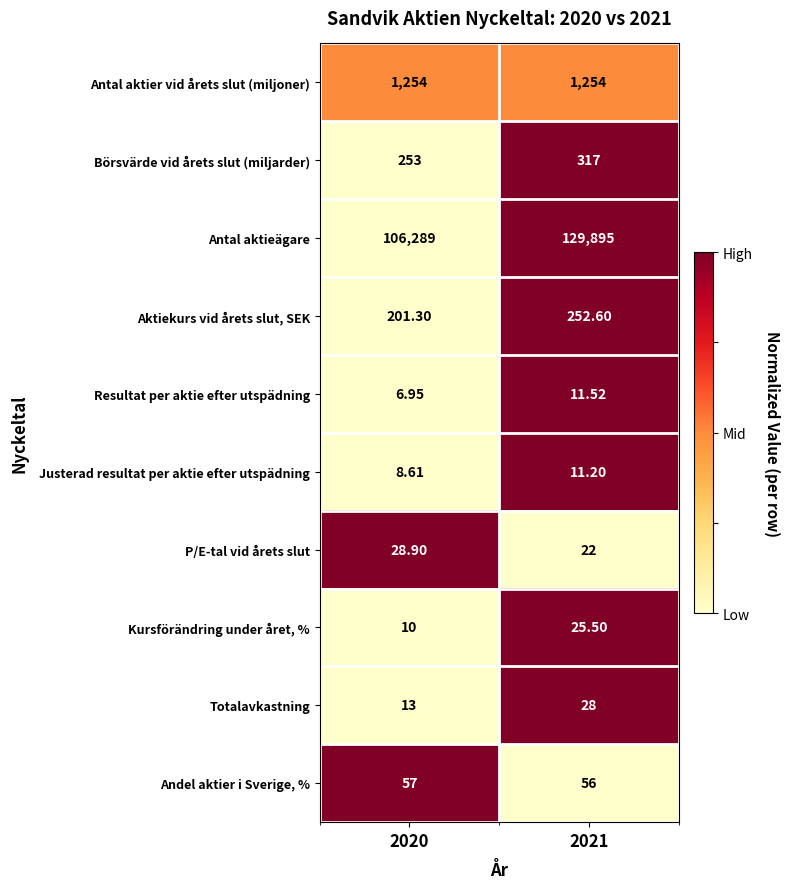

Which series has the largest total across all categories?

Antal aktieägare